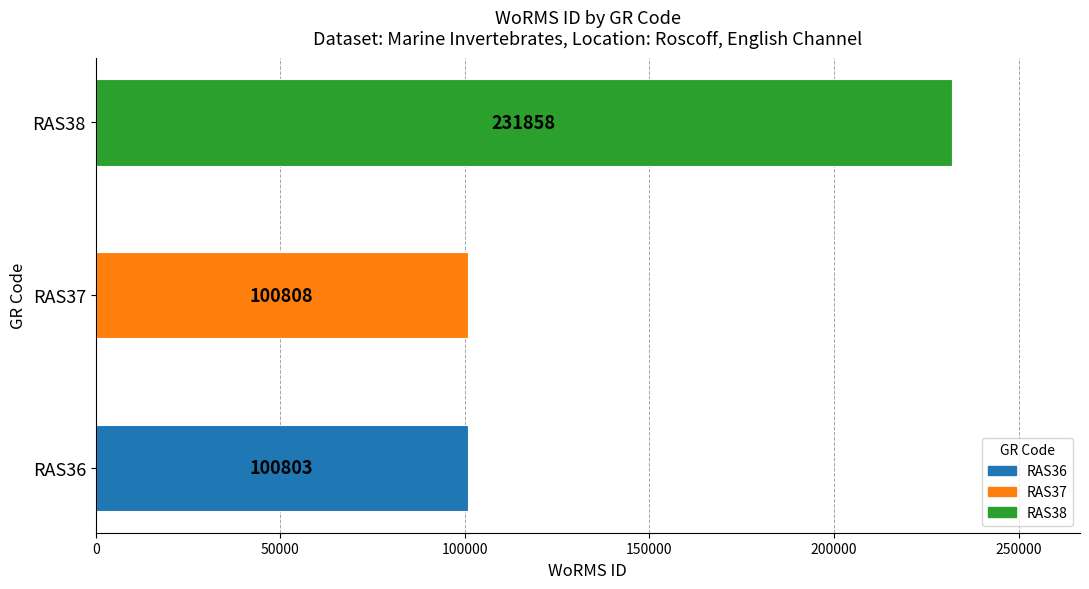

What is the difference between the values at RAS37 and RAS36?

5